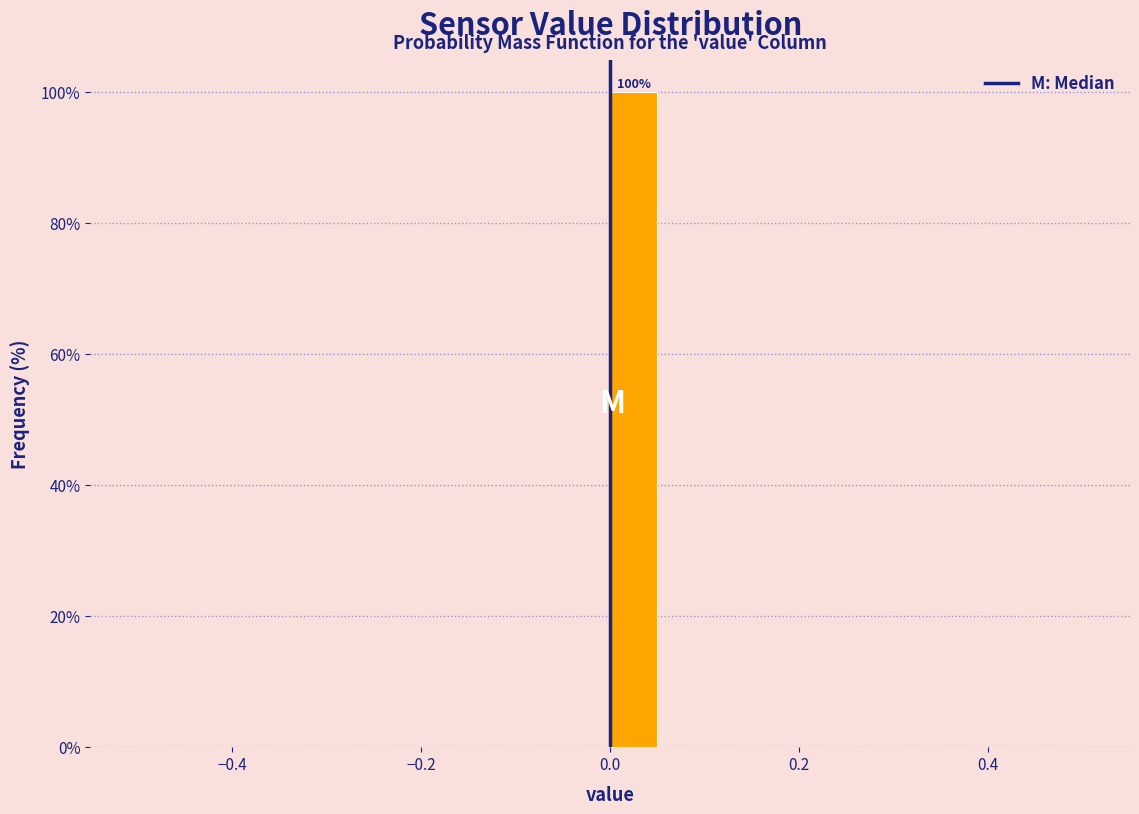

Read against the x-axis, roughly where is the centre of the tallest bar?

0.02